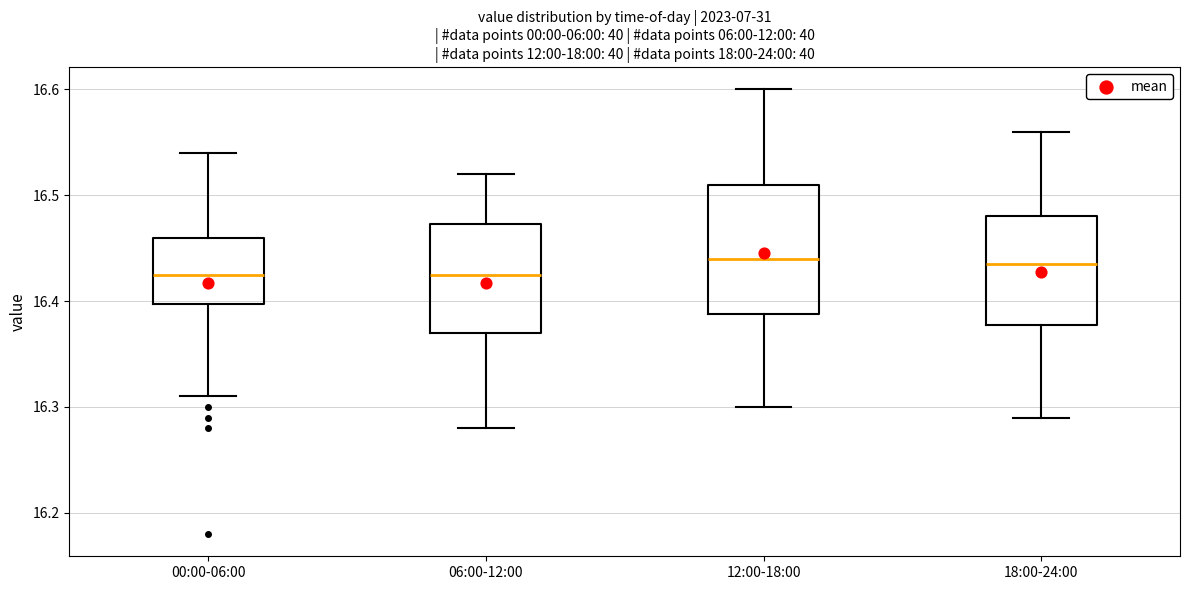

Where does the median line of the box for 18:00-24:00 sit on the y-axis? The values are not printed on the chart, so give them approximately, as read against the axis.

16.44